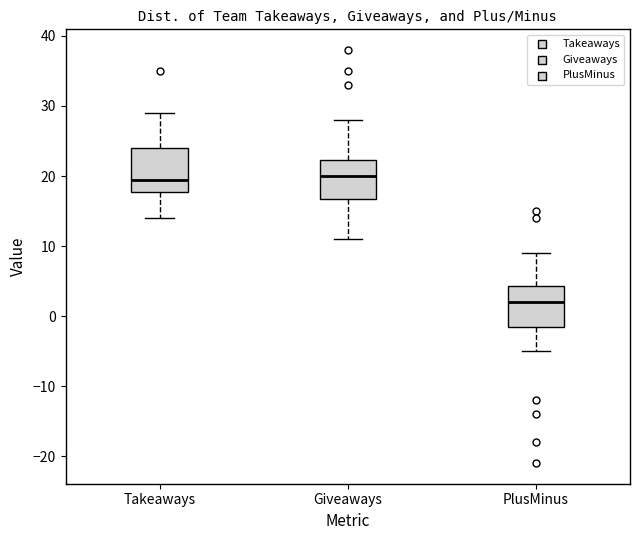

Reading left to right, transcribe this box plot: for each box, give where its median line is, the range the box spans, and where its two whiskers end, as read against the y-axis. The values are not printed on the chart, so give them approximately, as read against the axis.

Takeaways: median 20, box 18 to 24, whiskers 14 to 29
Giveaways: median 20, box 17 to 22, whiskers 11 to 28
PlusMinus: median 2, box -1 to 4, whiskers -5 to 9